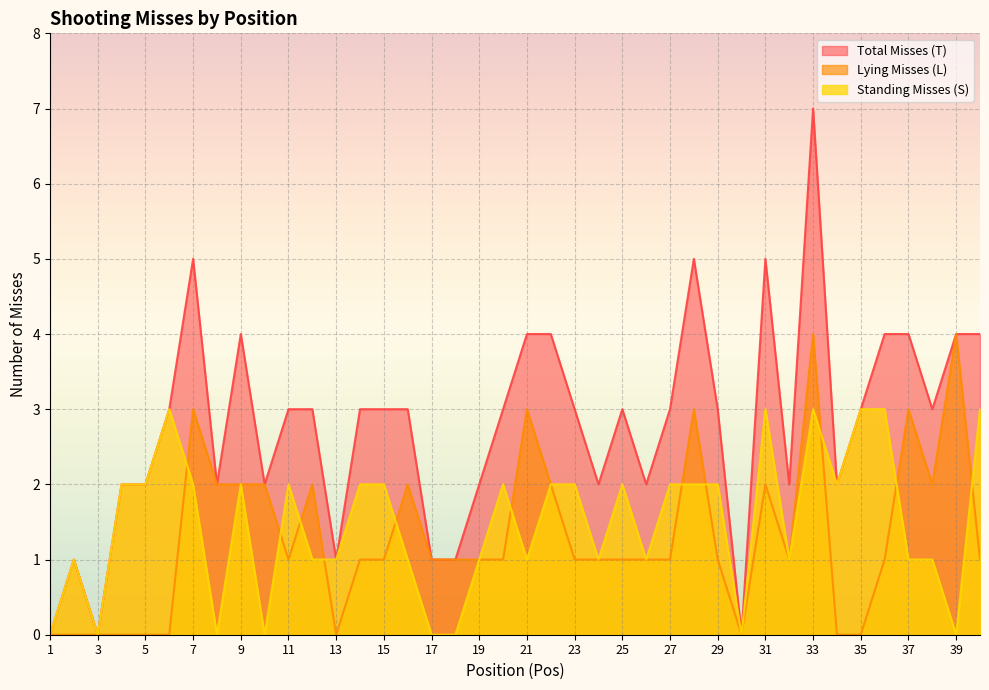

What is the difference between the maximum and second lowest values in the Lying Misses (L) series?

4